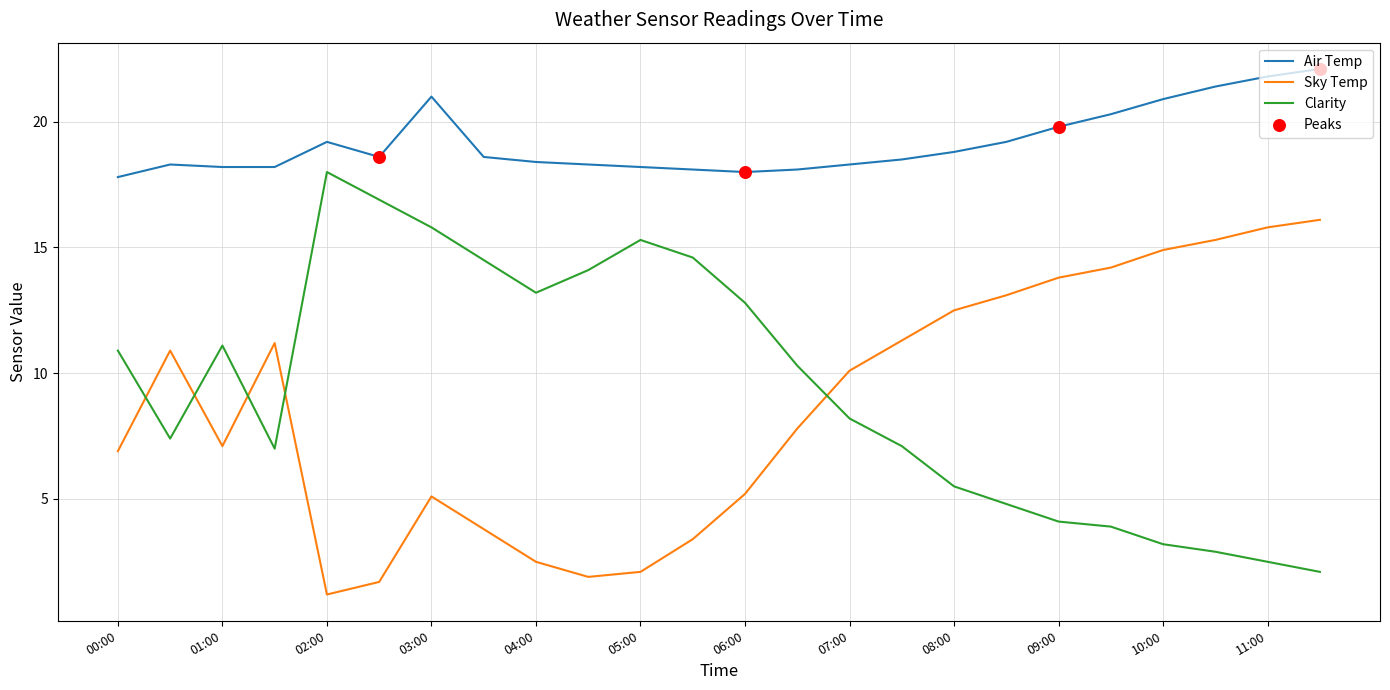

What is the difference between the maximum and minimum values in the Air Temp series?

4.3